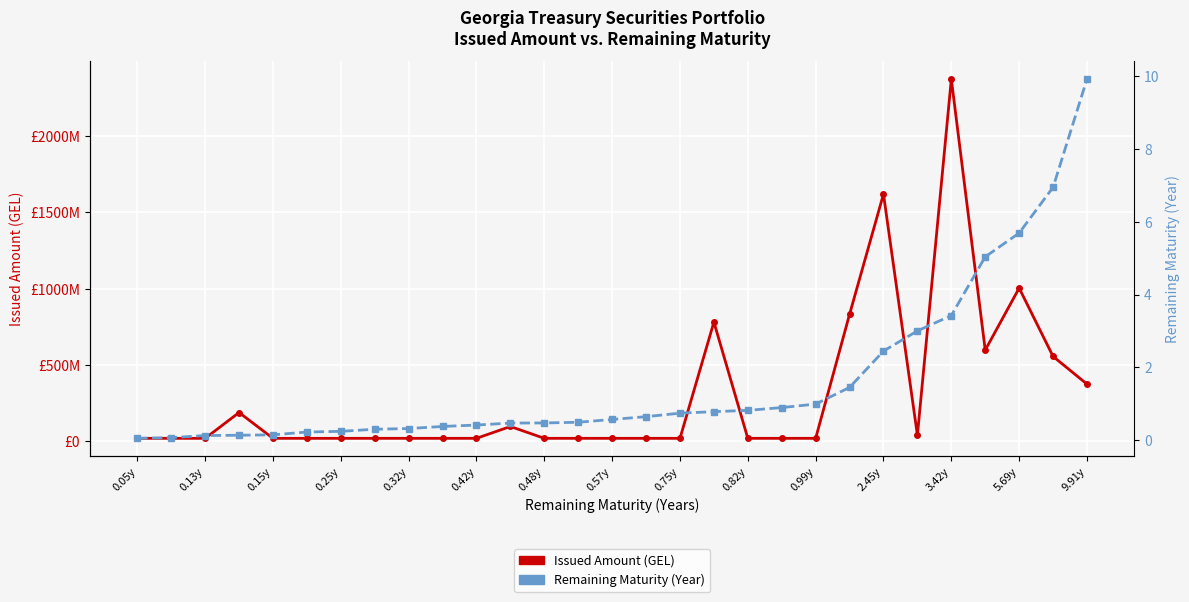

What is the maximum value for Issued Amount (GEL)?

2372361000.0